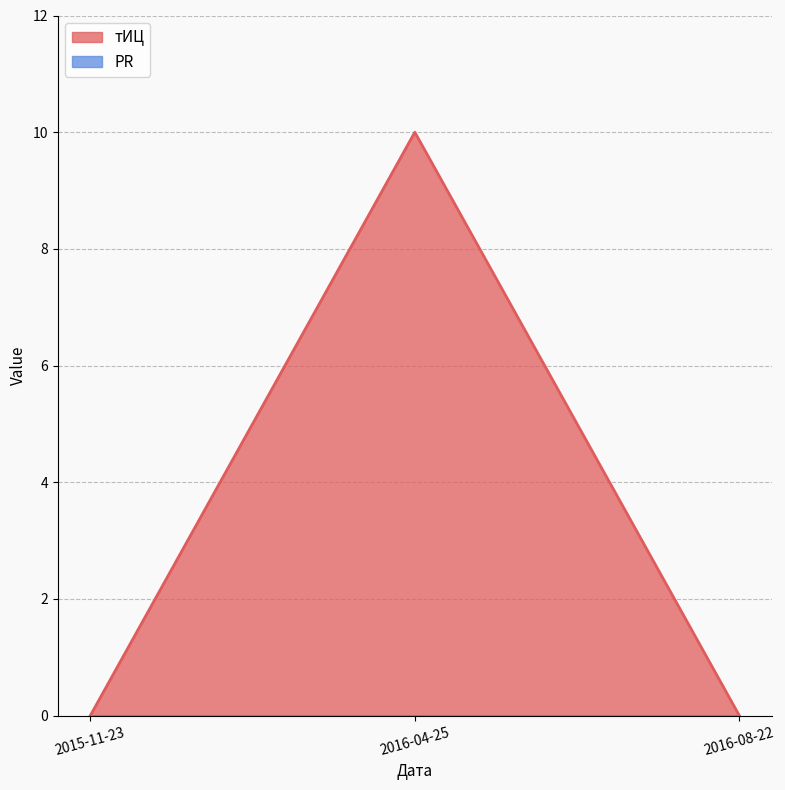

Reading left to right, transcribe all the data shown in this chart.

0	10	0